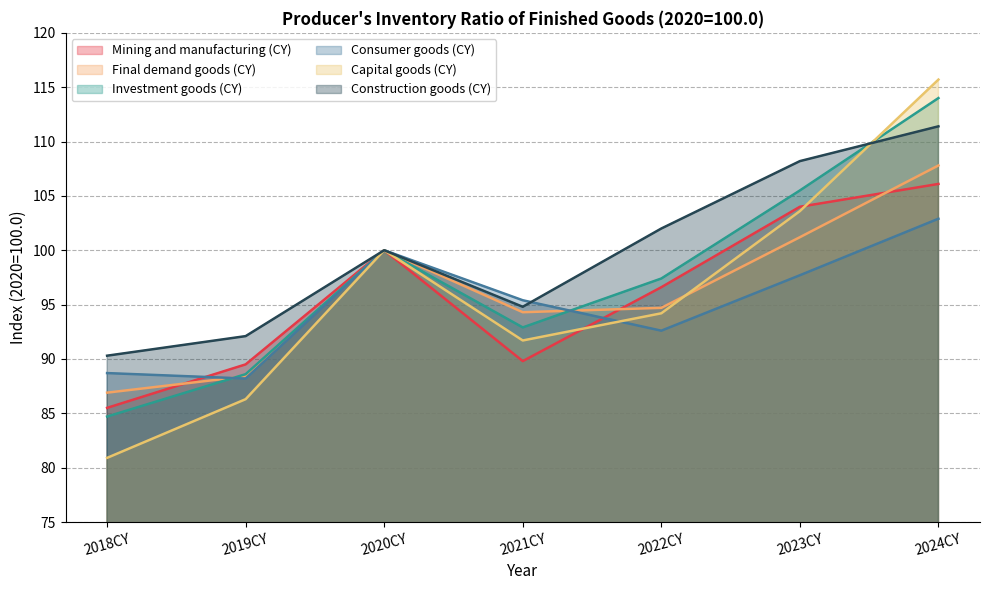

True or false: Capital goods (CY) has a value of 157.5 at 2022CY.

False